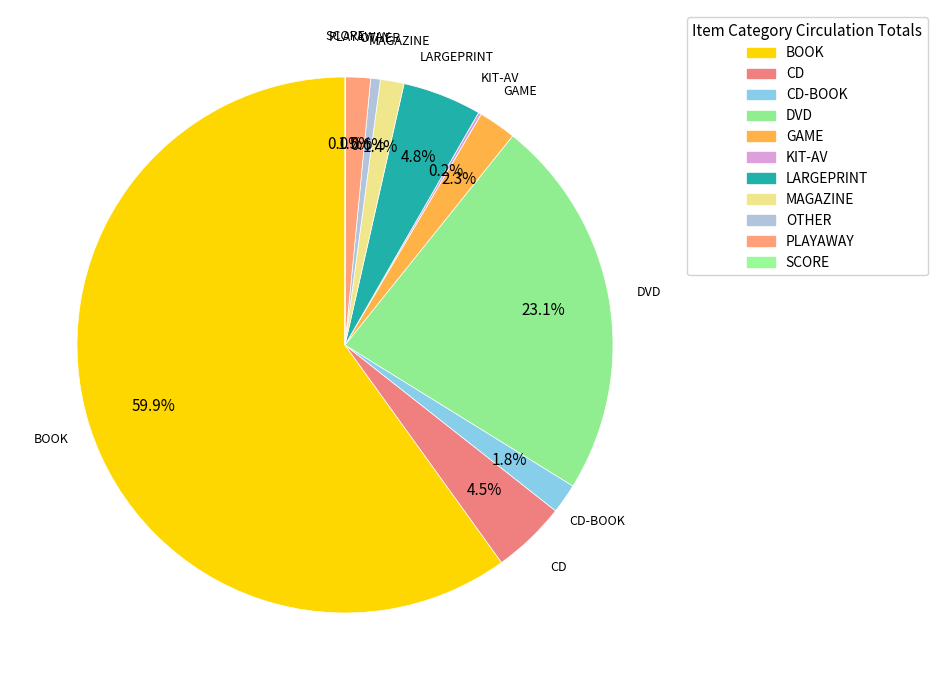

To the nearest percent, what portion does MAGAZINE represent?

1%